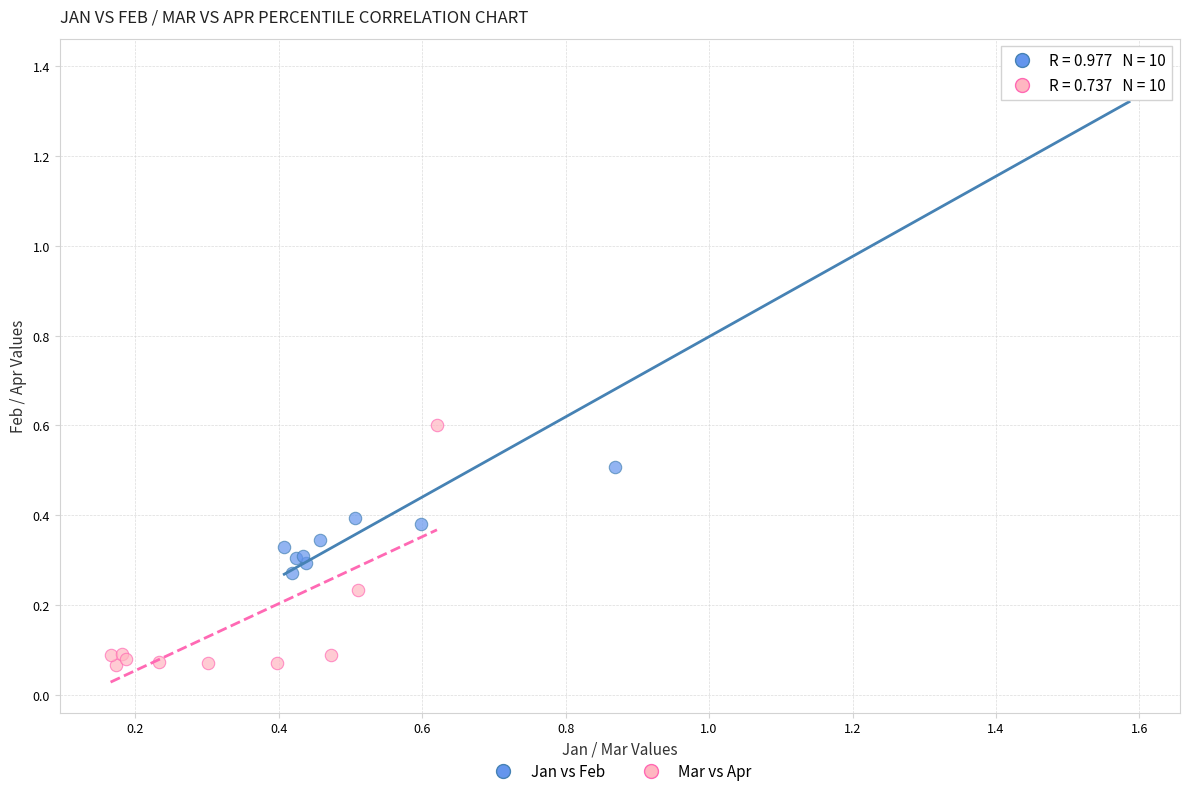

Which series reaches the minimum Y coordinate?

Mar vs Apr